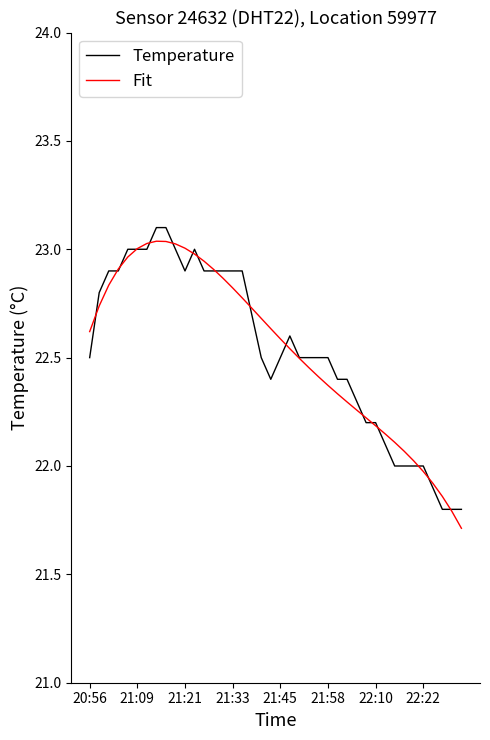

What is the maximum value for Temperature?

23.1